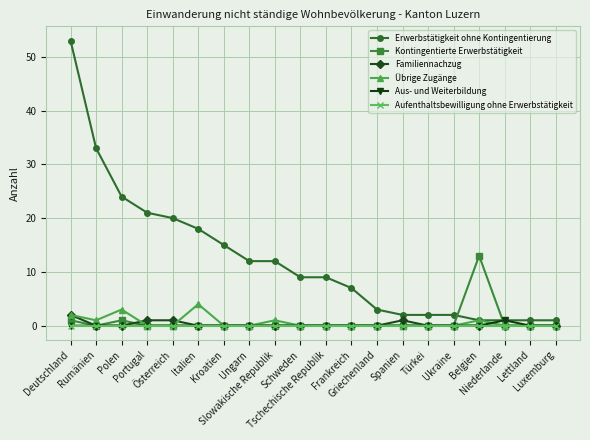

Which series has the largest range (max minus min)?

Erwerbstätigkeit ohne Kontingentierung